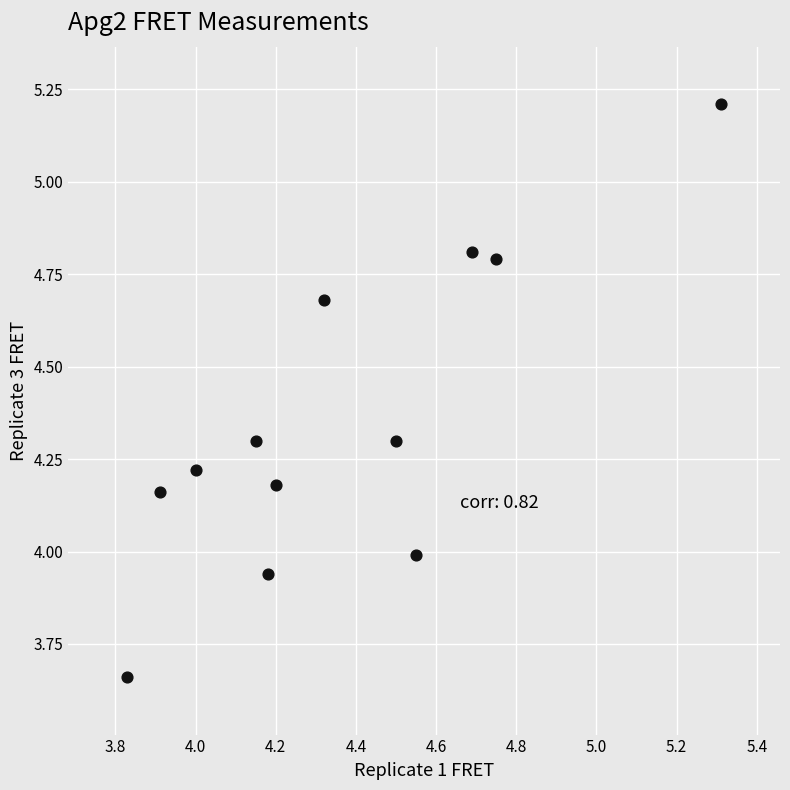

What is the range of X values (max minus min)?

1.5